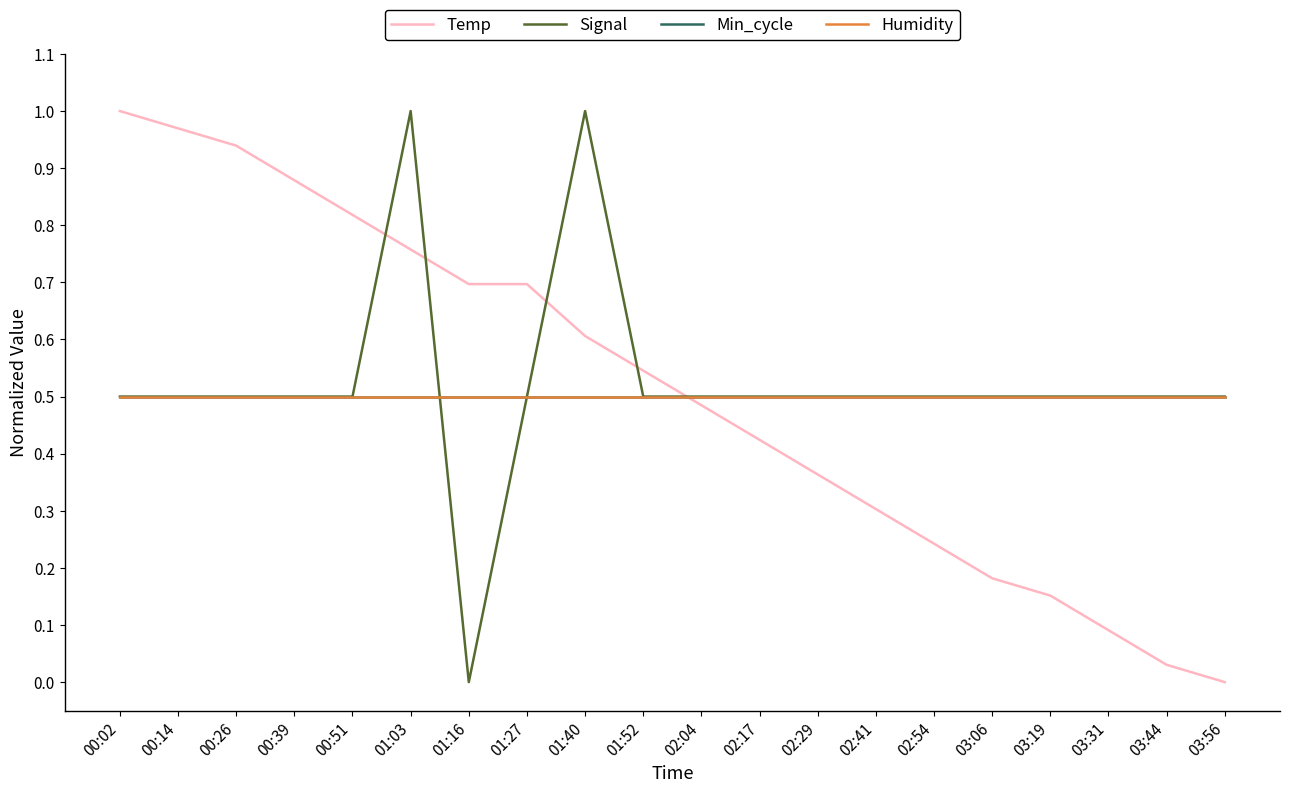

True or false: Min_cycle and Humidity cross at least once.

False